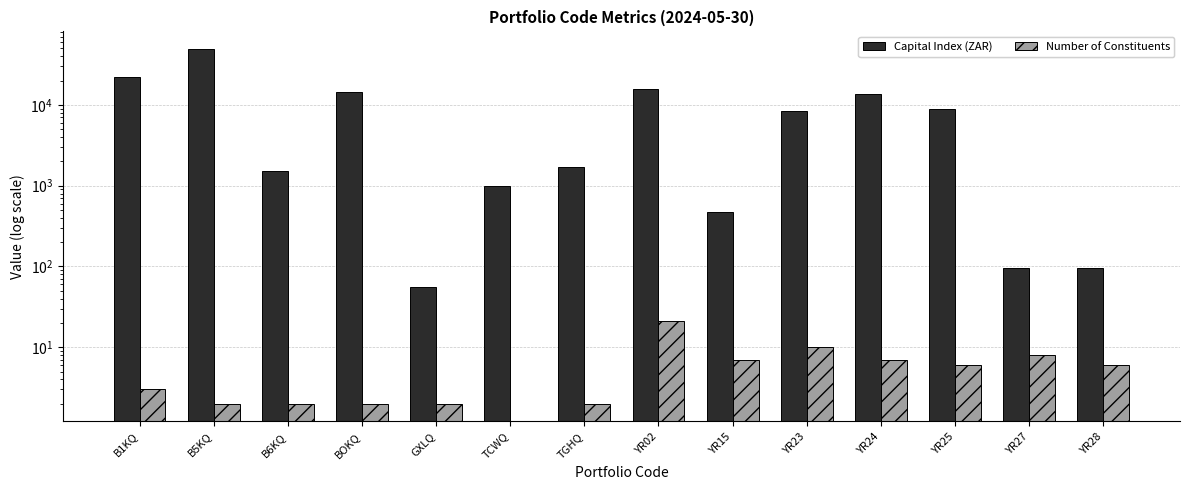

The Capital Index (ZAR) series shows 95.5 at YR27. True or false?

True